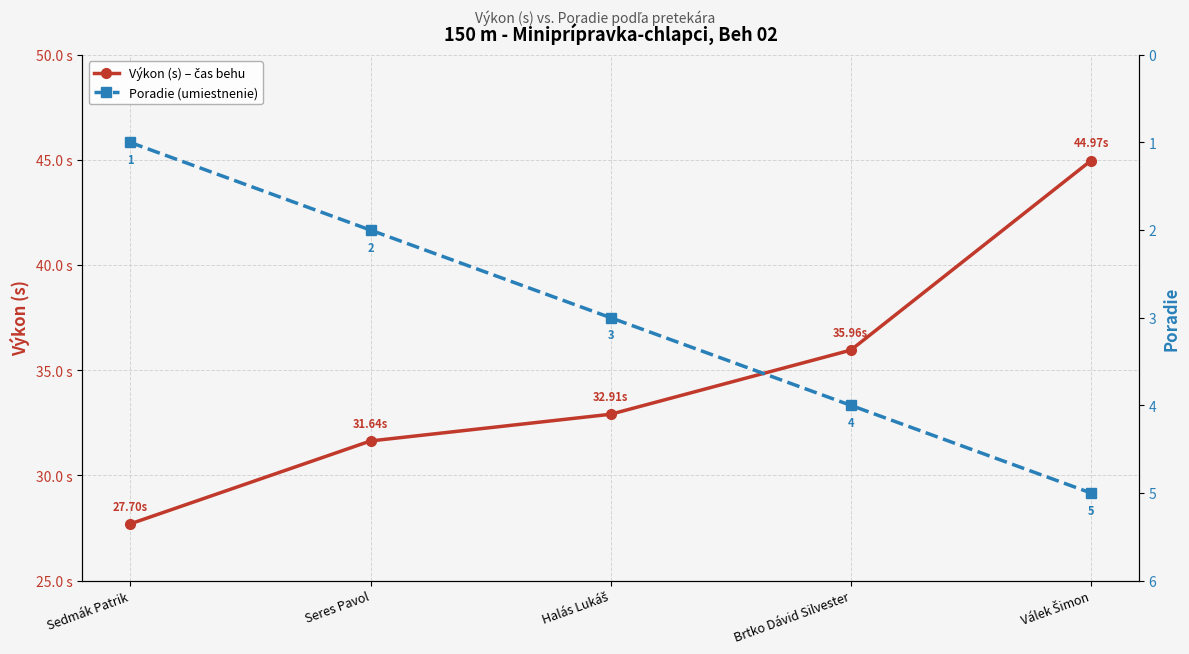

What is the difference between the Výkon (s) – čas behu values at Halás Lukáš and Seres Pavol?

1.3